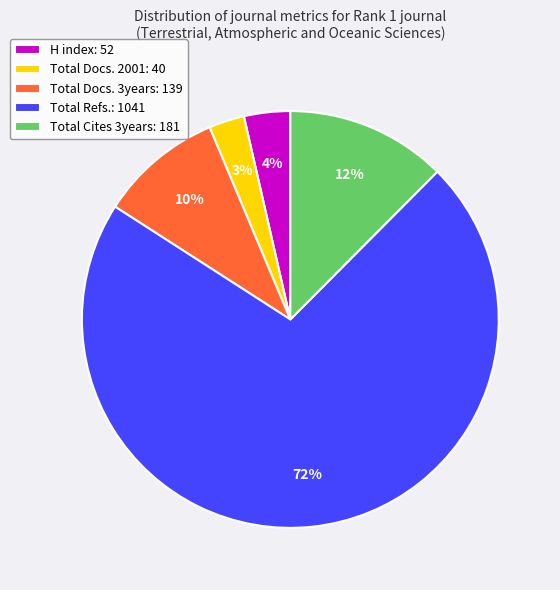

To the nearest percent, what percentage of the pie is Total Docs. 2001: 40?

3%